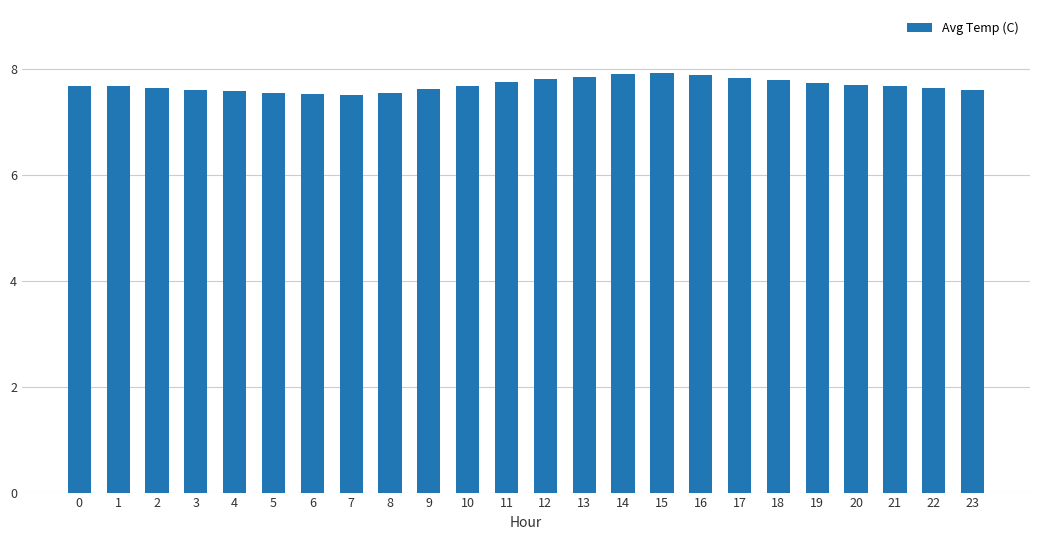

How many data points does each series have?

24